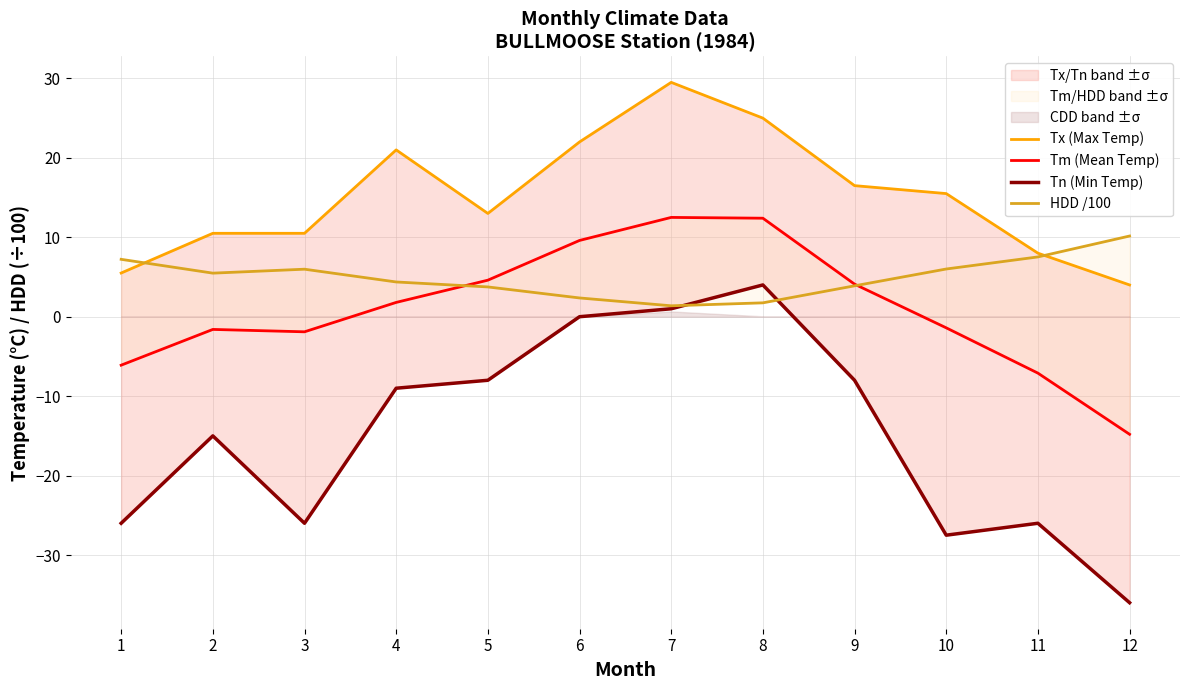

Where do HDD /100 and Tx (Max Temp) first cross each other?

1 and 2